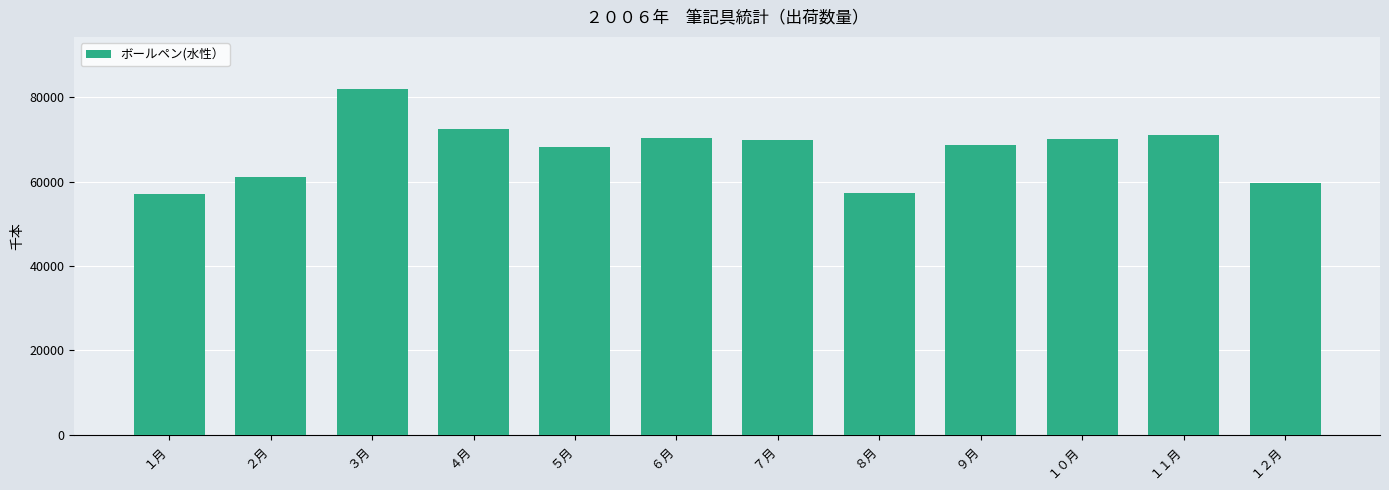

What is the ratio of the value at ７月 to the value at １２月?

1.2